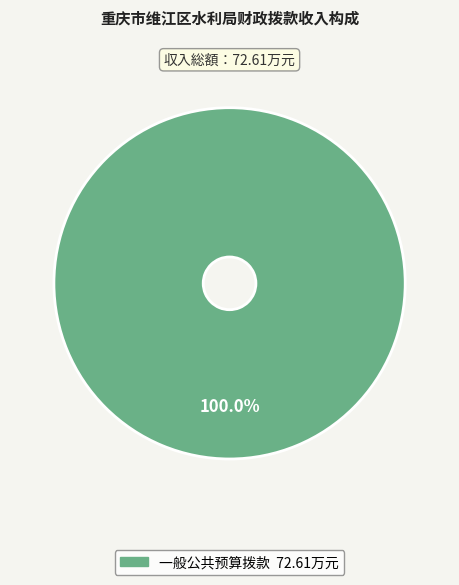

Is there any slice that represents more than half of the pie?

Yes